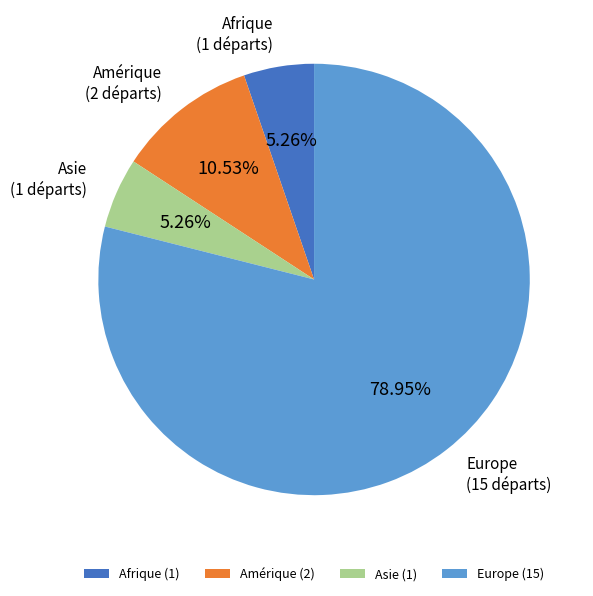

To the nearest percent, what is the combined percentage of Europe and Amérique?

89%